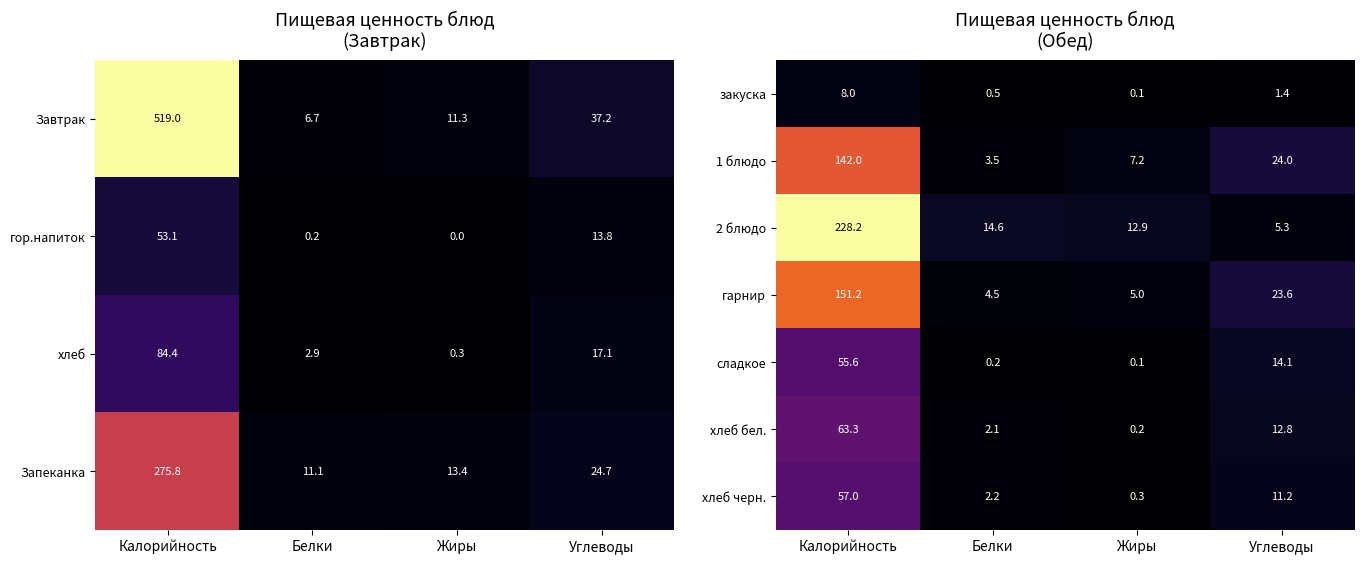

At how many categories does at least one series exceed 189?

1